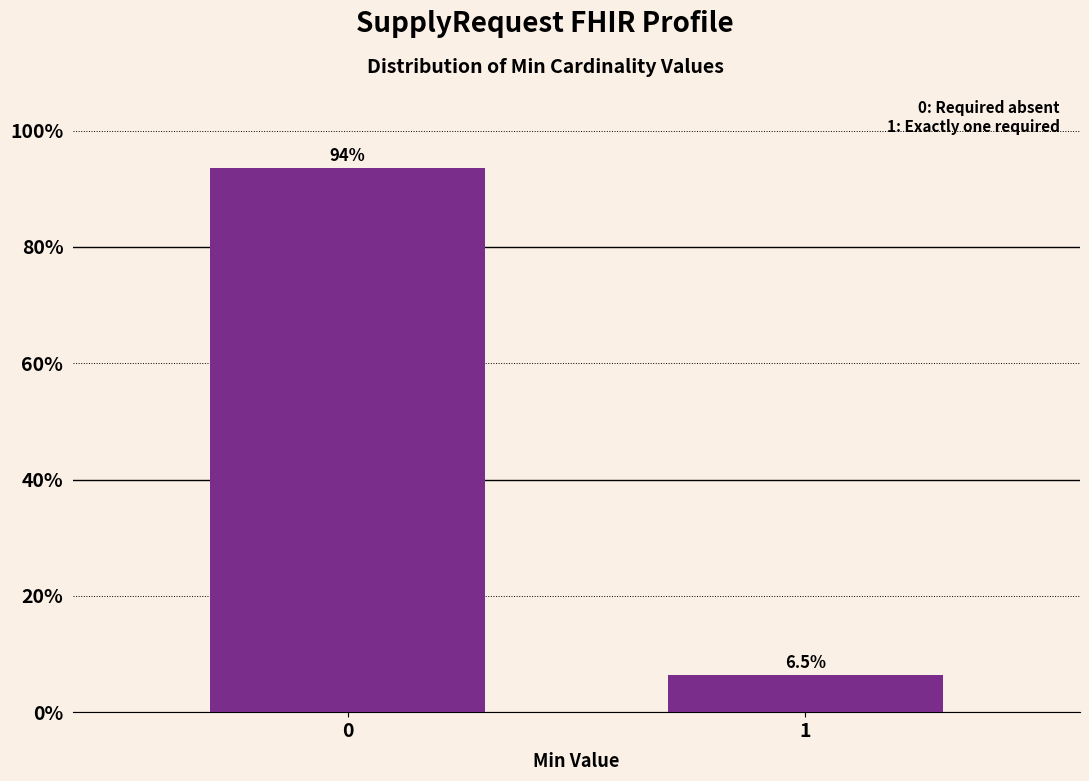

Reading right to left, transcribe all the data shown in this chart.

1=6.5	0=93.5